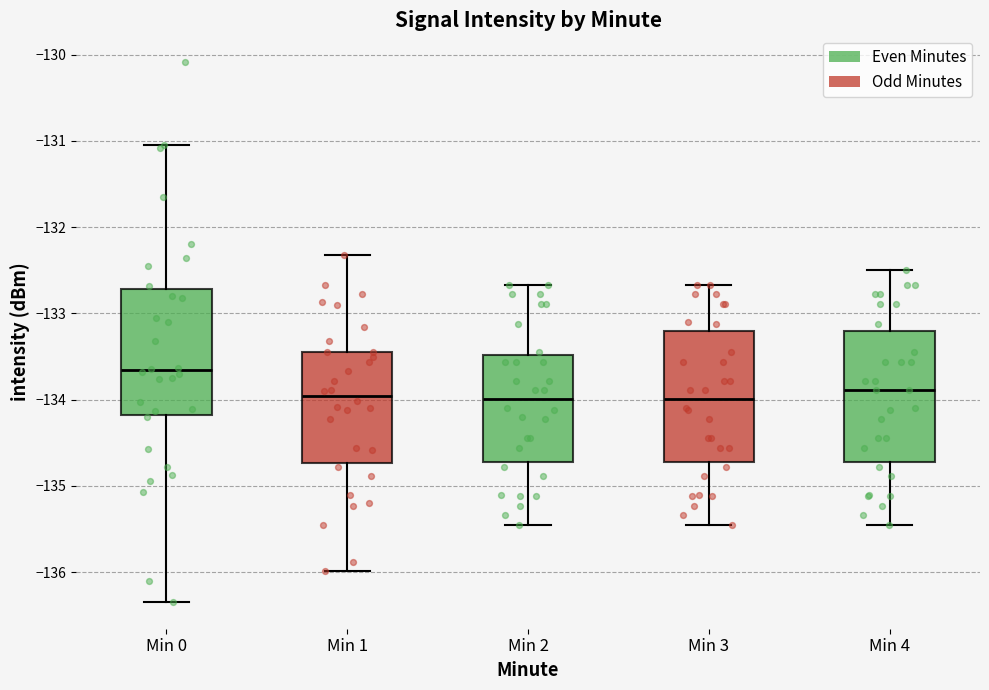

Reading left to right, transcribe this box plot: for each box, give where its median line is, the range the box spans, and where its two whiskers end, as read against the y-axis. The values are not printed on the chart, so give them approximately, as read against the axis.

Min 0: median -133.7, box -134.2 to -132.7, whiskers -136.3 to -131.0
Min 1: median -134.0, box -134.7 to -133.4, whiskers -136.0 to -132.3
Min 2: median -134.0, box -134.7 to -133.5, whiskers -135.4 to -132.7
Min 3: median -134.0, box -134.7 to -133.2, whiskers -135.4 to -132.7
Min 4: median -133.9, box -134.7 to -133.2, whiskers -135.4 to -132.5